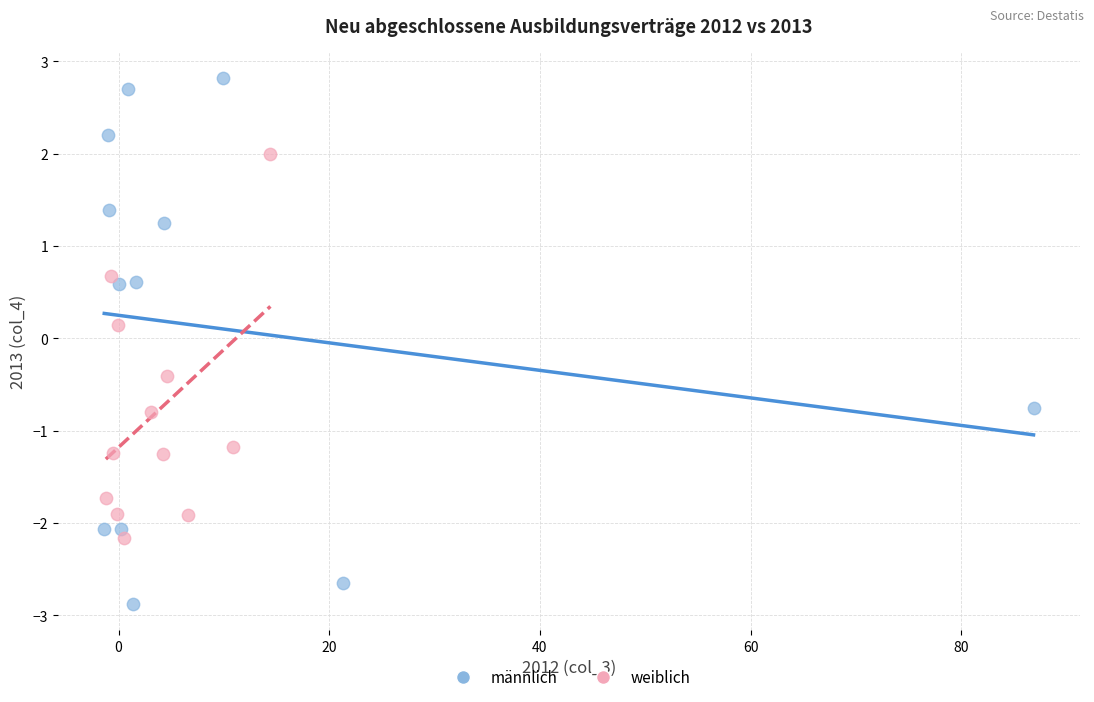

Which series has the widest spread of Y values?

männlich